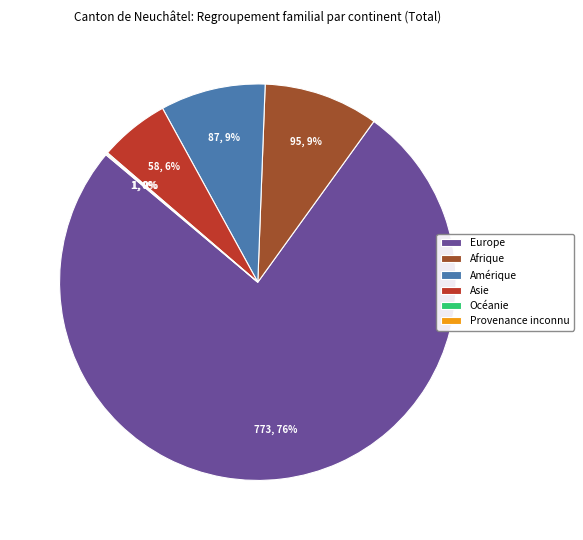

The Europe slice represents 76% of the pie. True or false?

True